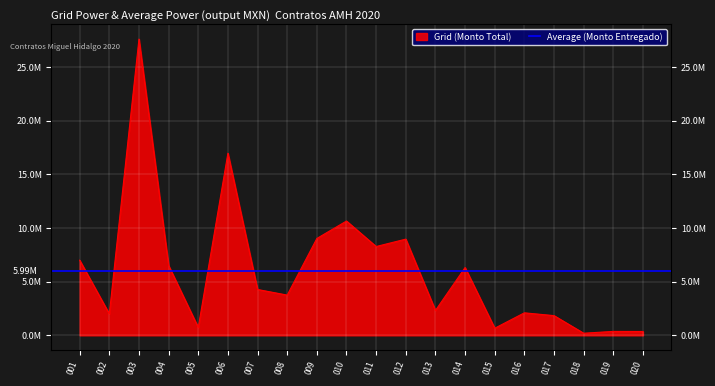

What is the minimum value shown in the chart?

198360.0